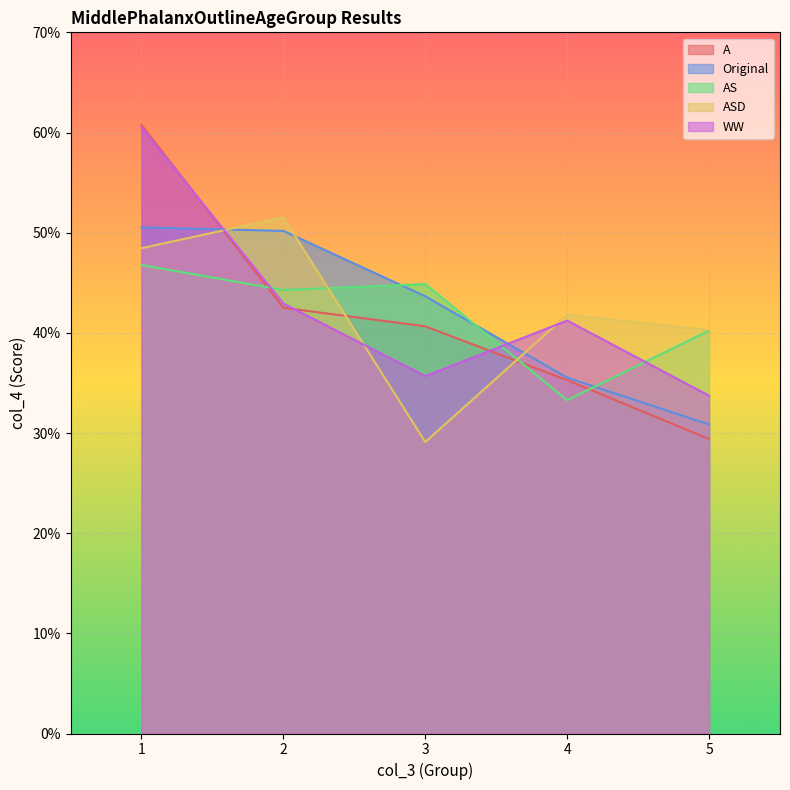

True or false: Original has more than 1 points higher than both neighbors.

False